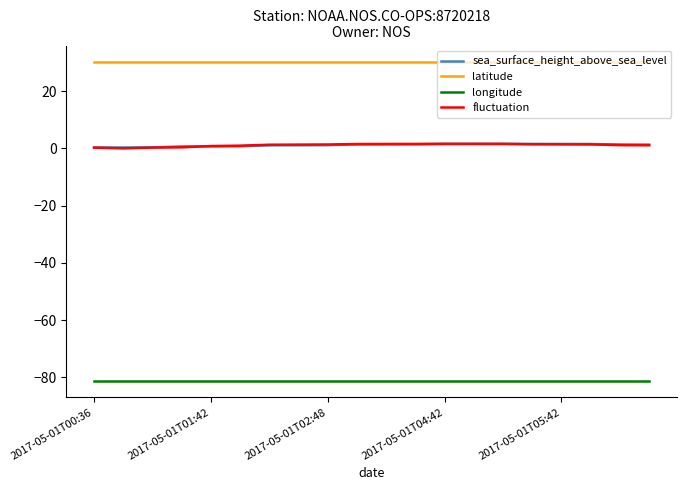

True or false: longitude and sea_surface_height_above_sea_level cross at least once.

False